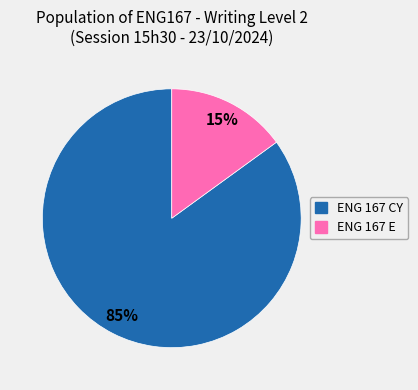

Count the number of slices in the pie.

2